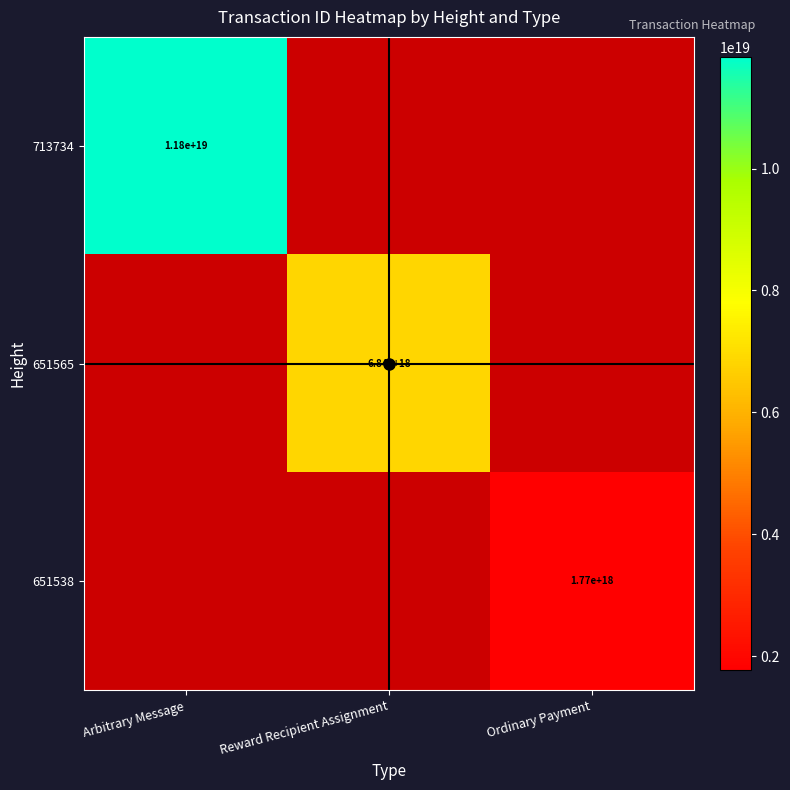

Is it true that 651565 equals 10667564754595876864 at Reward Recipient Assignment?

False